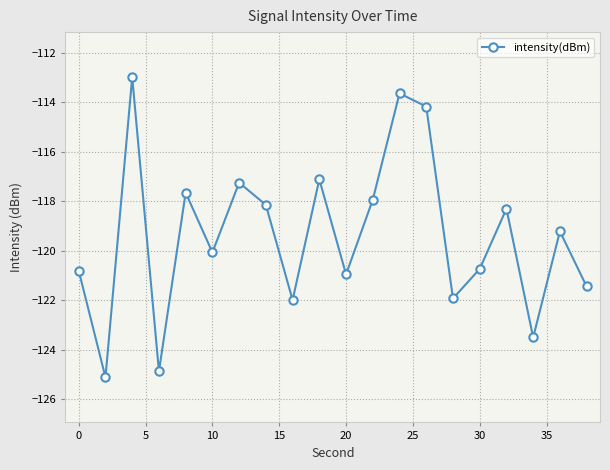

What is the difference between the maximum and second lowest values?

11.9